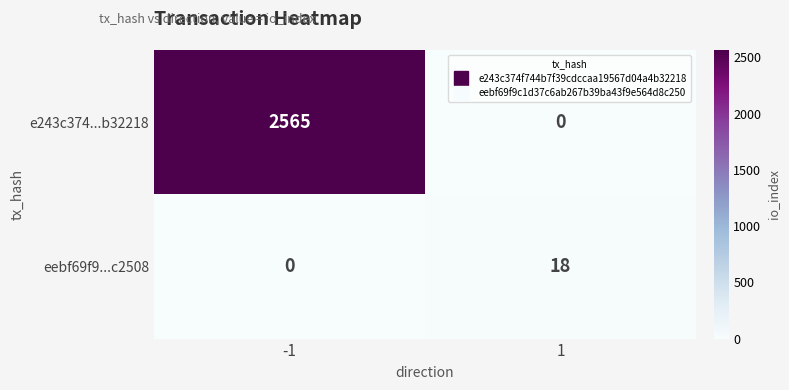

What is the difference between the maximum and minimum values in the eebf69f9...c2508 series?

18